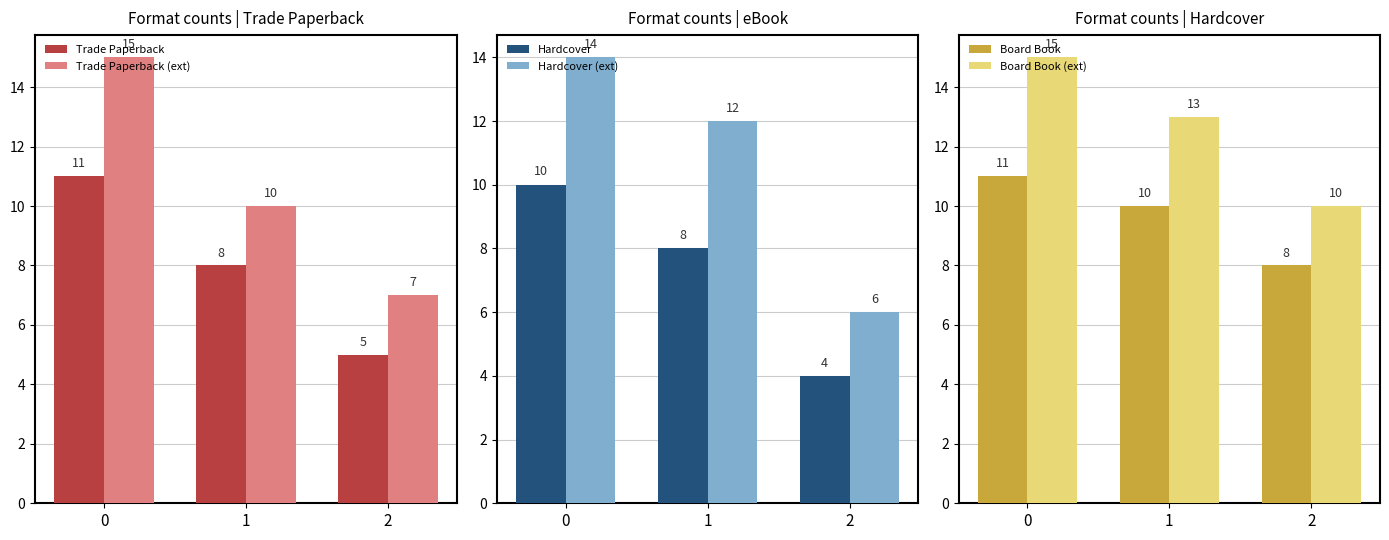

What is the value of the Board Book bar at the 3rd from the left?

8